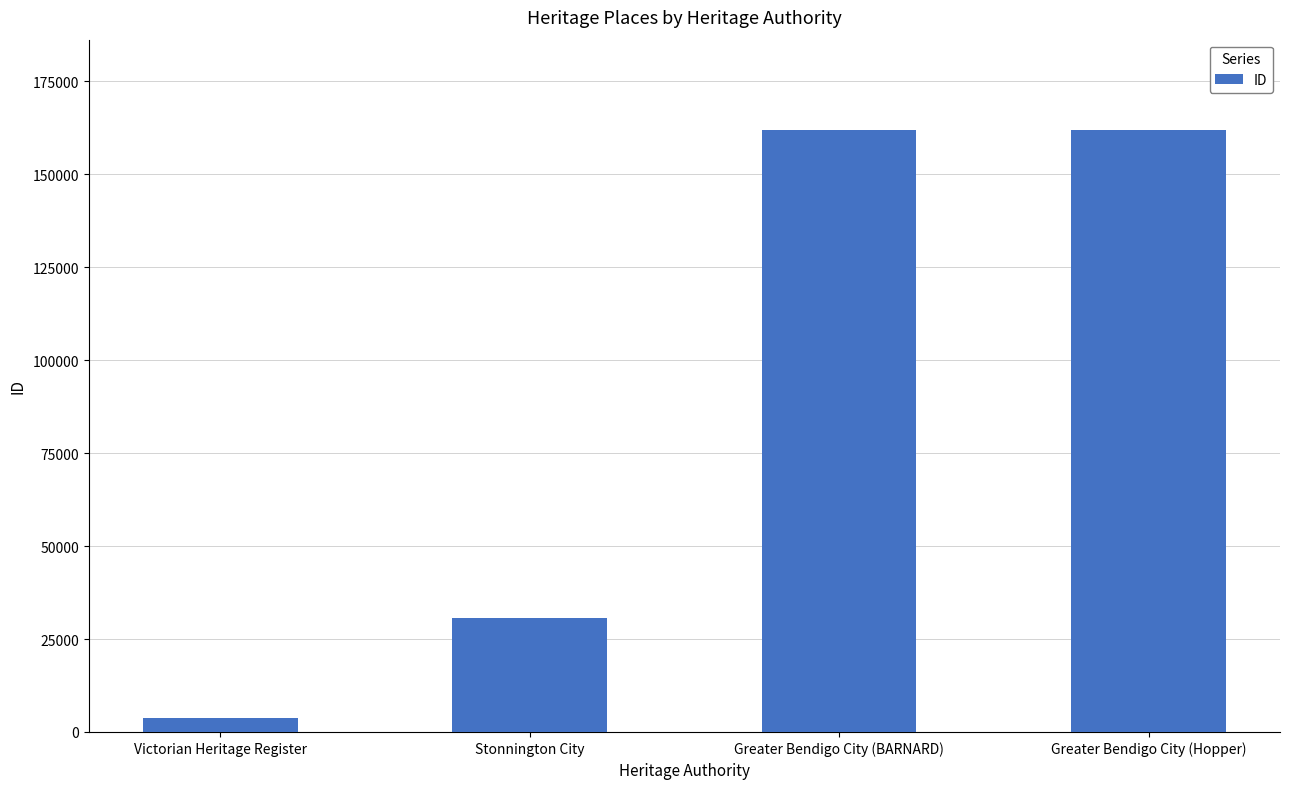

How many data points are less than 161908?

2